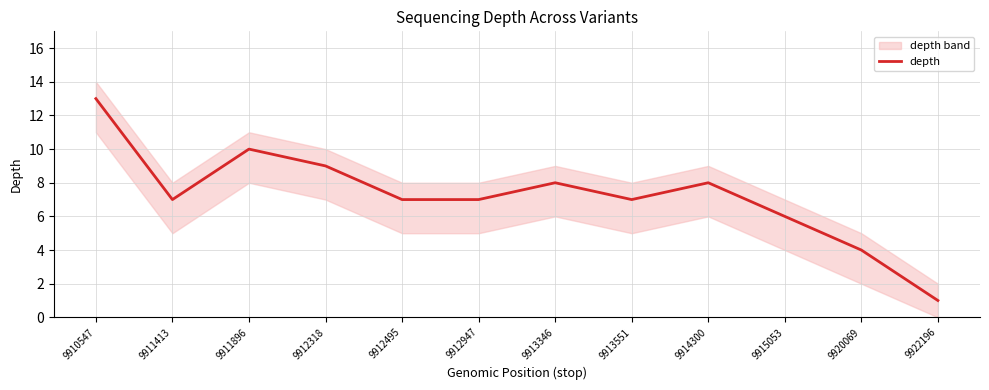

What is the difference between the maximum and minimum values?

12